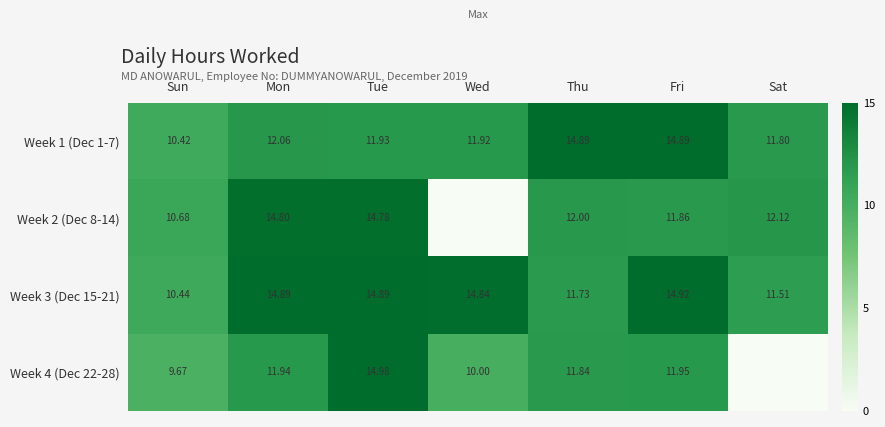

At which label does Week 1 (Dec 1-7) first exceed 11?

Mon